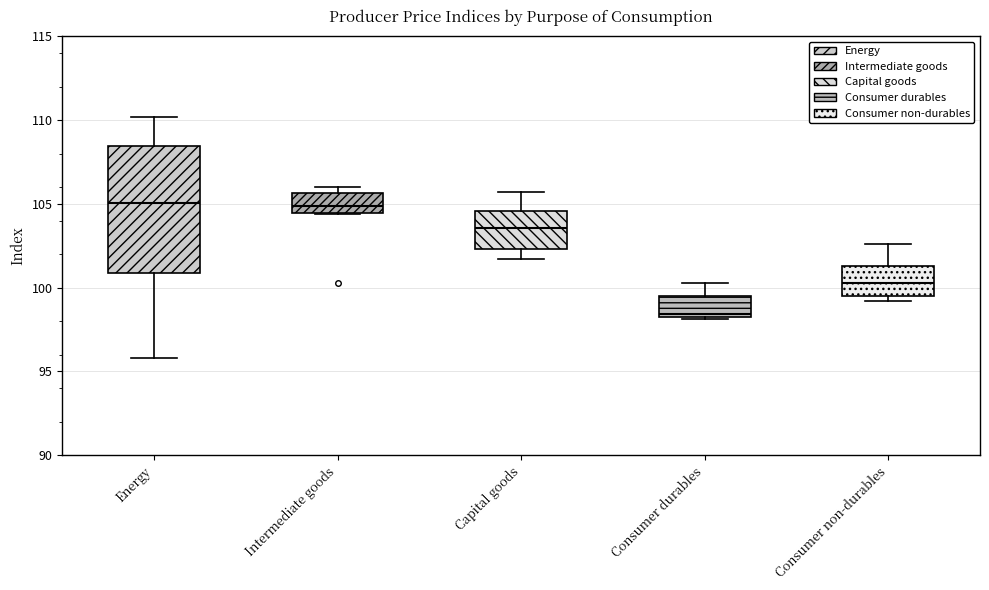

Which box is the tallest, from its lower edge to its upper edge?

Energy